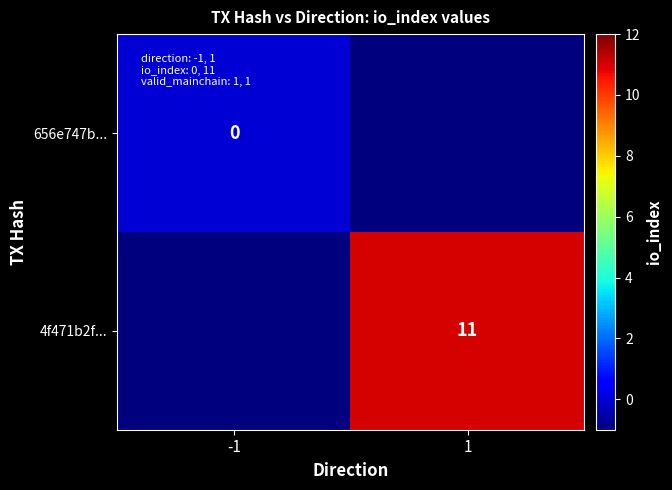

Is the value of 4f471b2f... at 1 greater than the value of 656e747b... at -1?

Yes